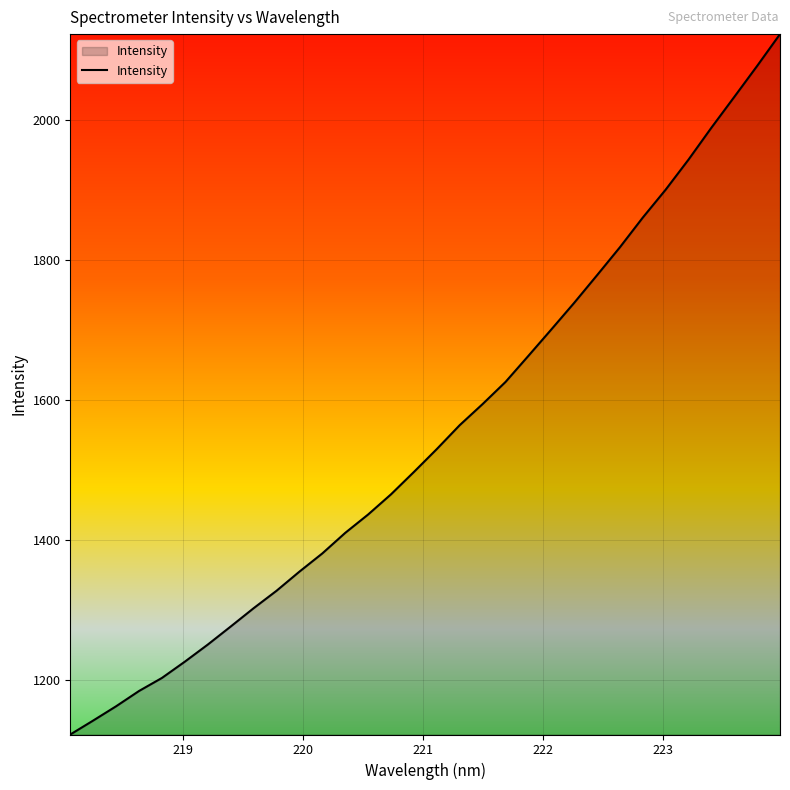

What is the greatest value displayed?

2123.3